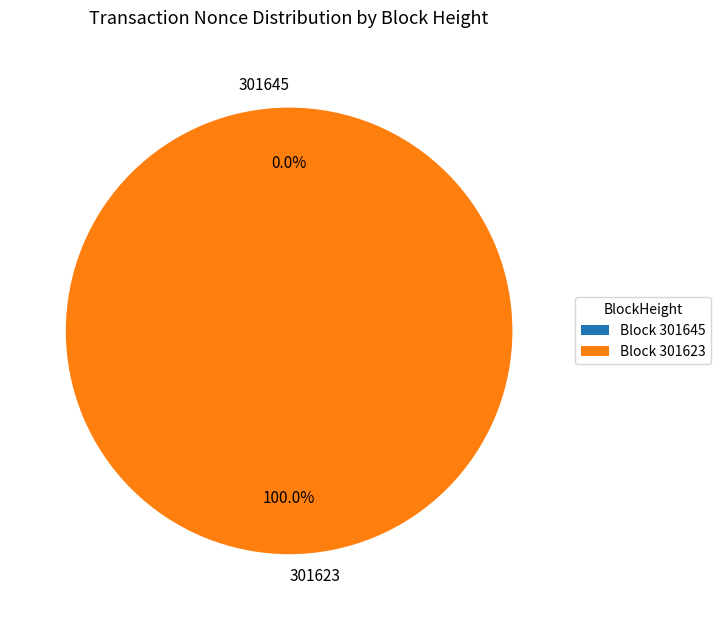

The 301645 slice represents 0% of the pie. True or false?

True